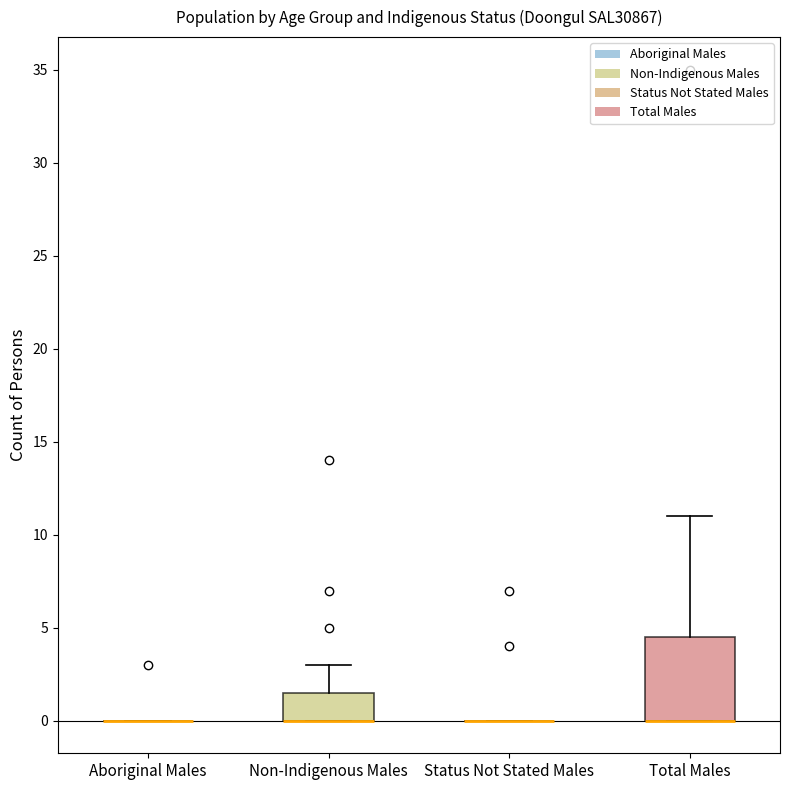

Where does the upper whisker of the box for Total Males end on the y-axis? The values are not printed on the chart, so give them approximately, as read against the axis.

11.0